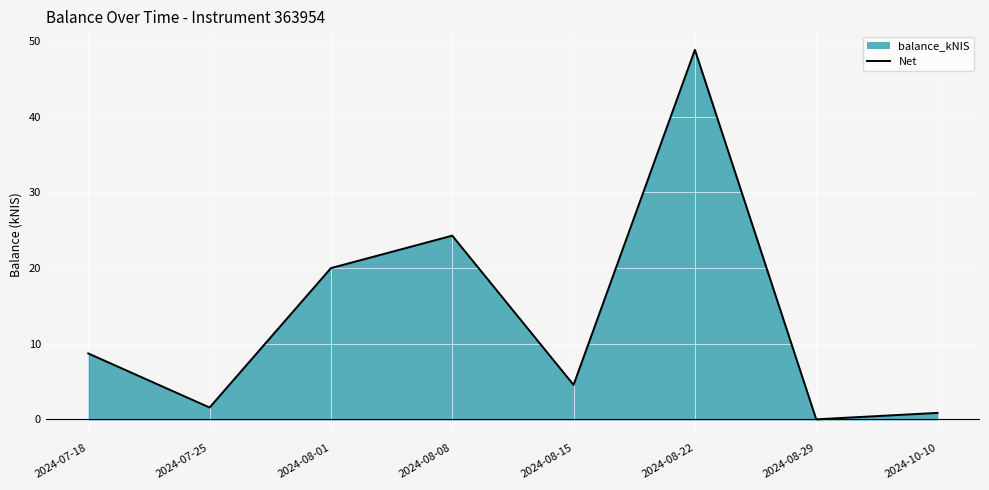

What is the change in value from 2024-07-25 to 2024-08-01?

+18.4